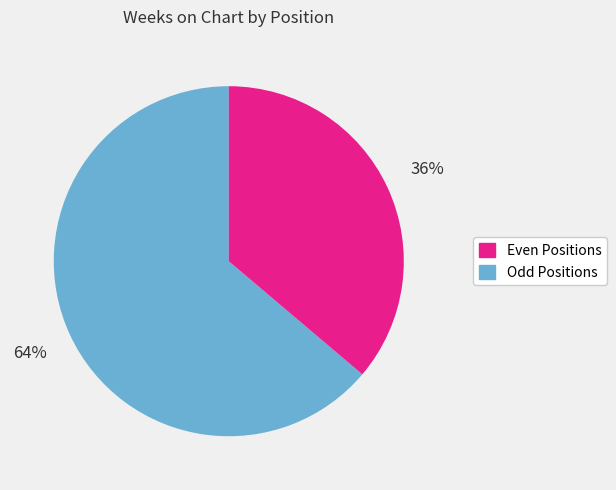

Does any single category account for the majority?

Yes